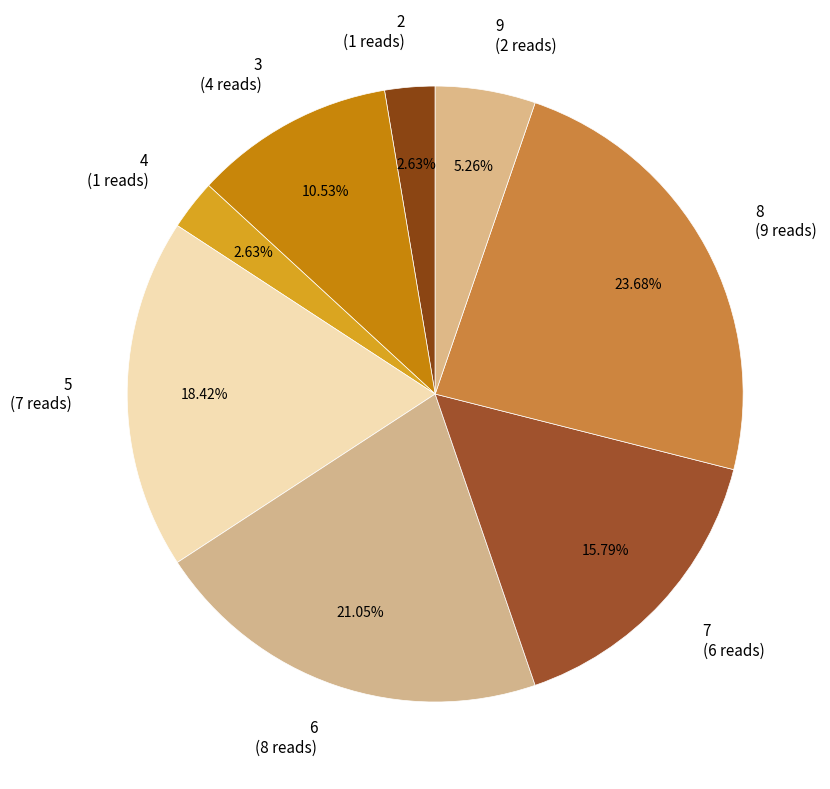

What is the total percentage of 4 and 2?

5.3%